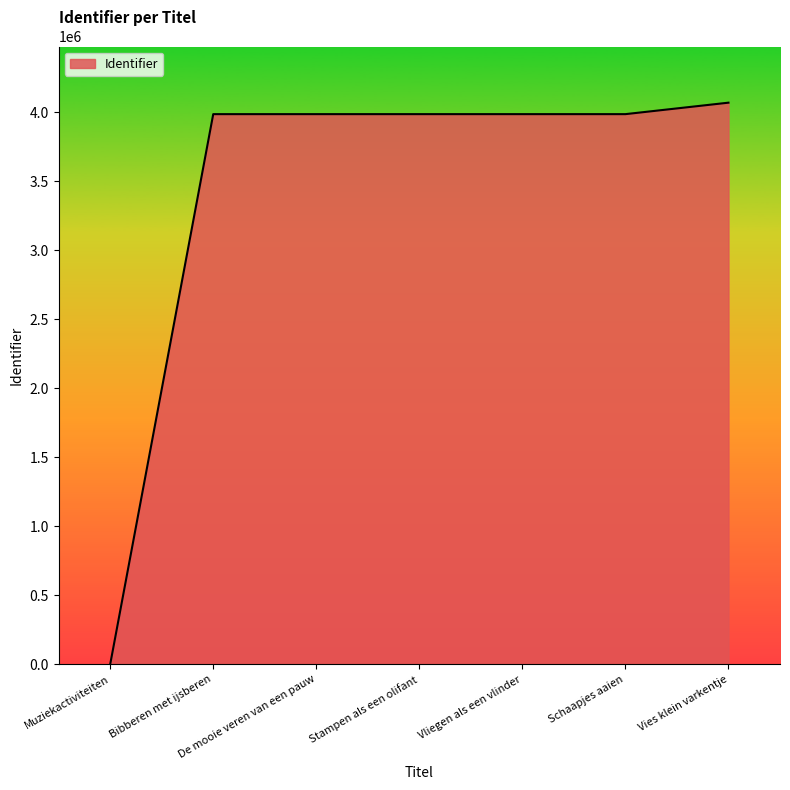

How many lines are shown in the chart?

1